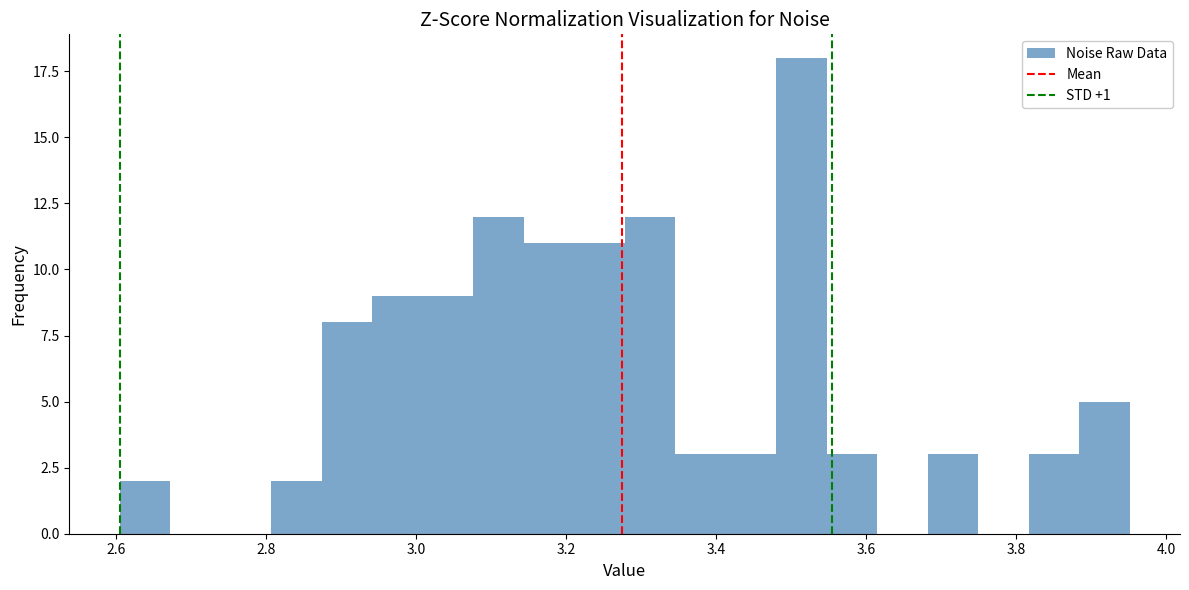

Read against the x-axis, roughly where is the centre of the tallest bar?

3.52